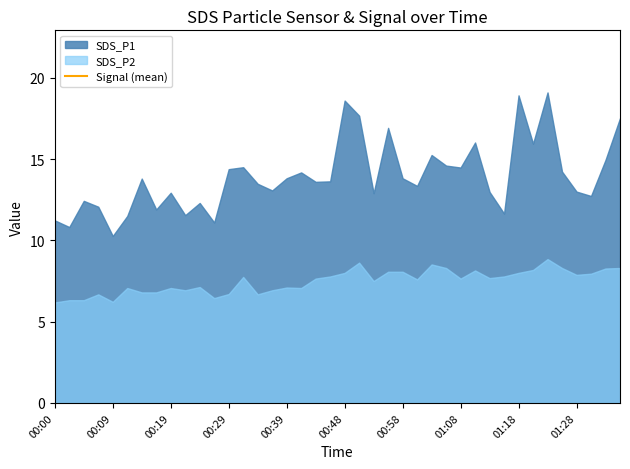

How many interior local valleys does the Signal series have?

6